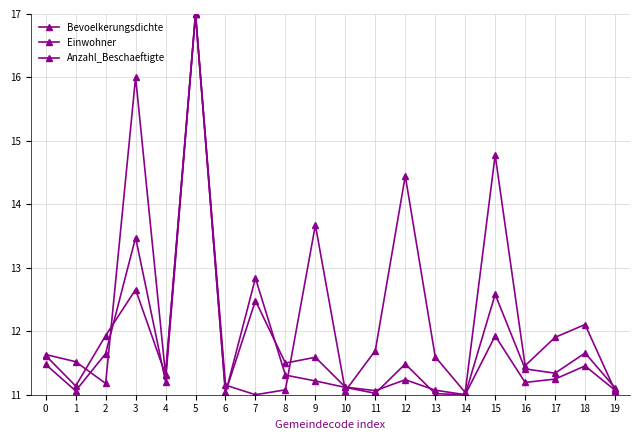

What is the difference between the maximum and minimum values in the Bevoelkerungsdichte series?

6.0